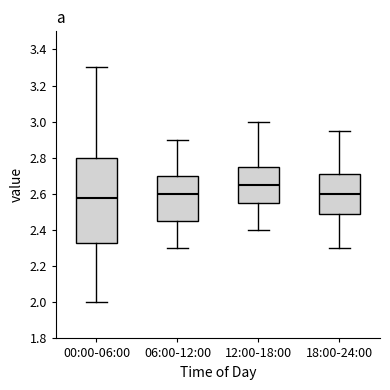

Reading left to right, transcribe this box plot: for each box, give where its median line is, the range the box spans, and where its two whiskers end, as read against the y-axis. The values are not printed on the chart, so give them approximately, as read against the axis.

00:00-06:00: median 2.58, box 2.34 to 2.80, whiskers 2.00 to 3.30
06:00-12:00: median 2.60, box 2.46 to 2.70, whiskers 2.30 to 2.90
12:00-18:00: median 2.66, box 2.56 to 2.76, whiskers 2.40 to 3.00
18:00-24:00: median 2.60, box 2.48 to 2.72, whiskers 2.30 to 2.96